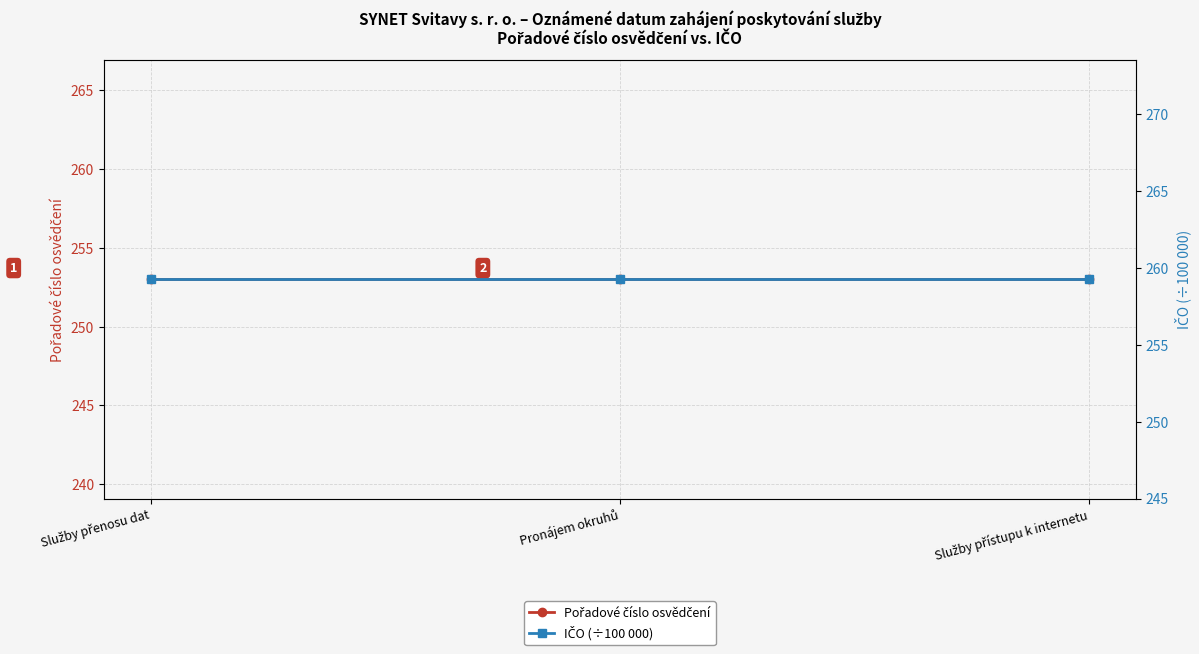

Which label corresponds to the largest value in the chart?

Služby přenosu dat